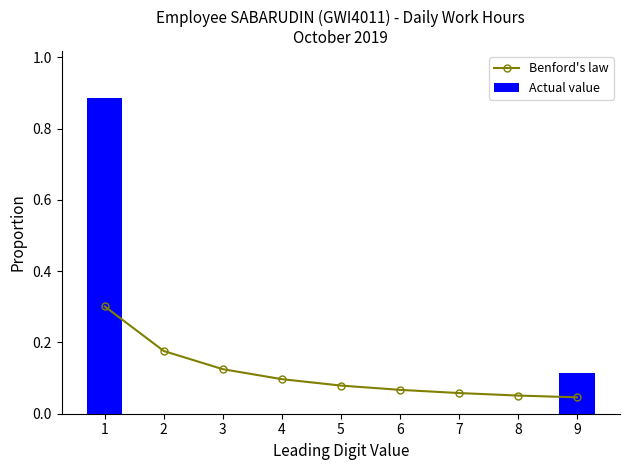

List the labels in order of Benford's law value, largest first.

1, 2, 3, 4, 5, 6, 7, 8, 9